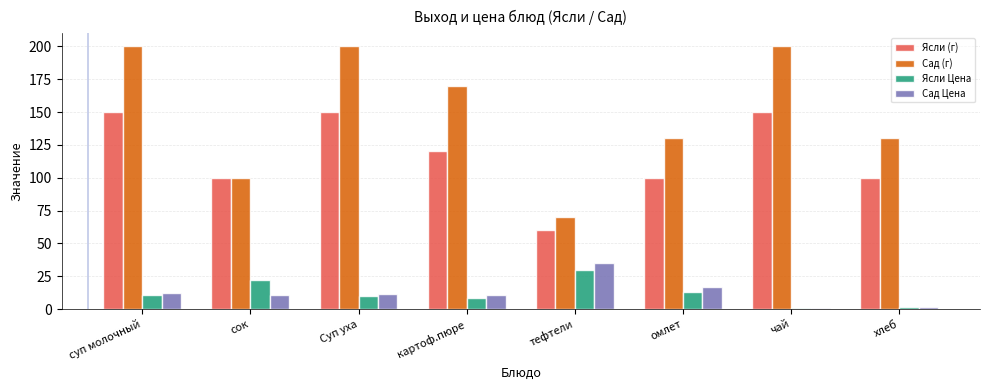

Which series has the widest spread of values?

Сад (г)